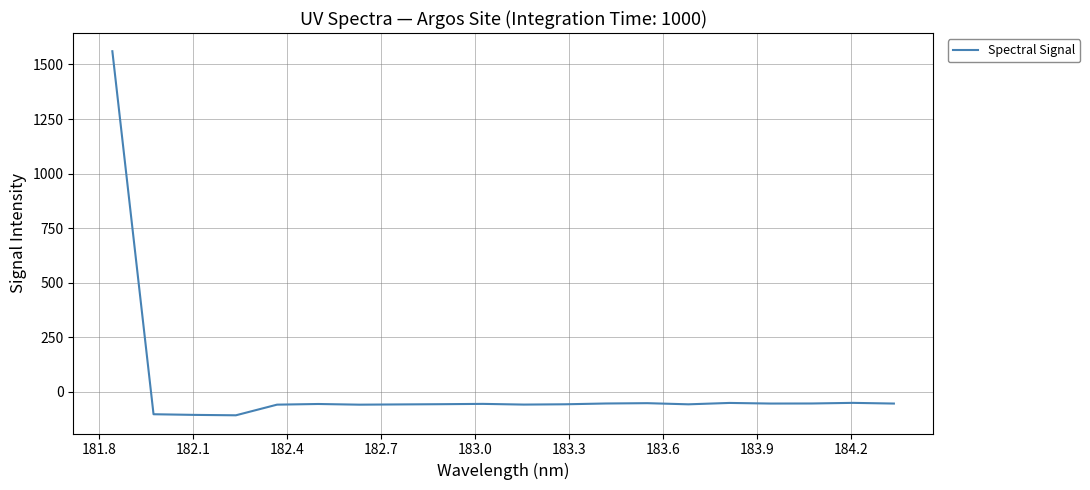

What is the minimum value shown in the chart?

-107.5